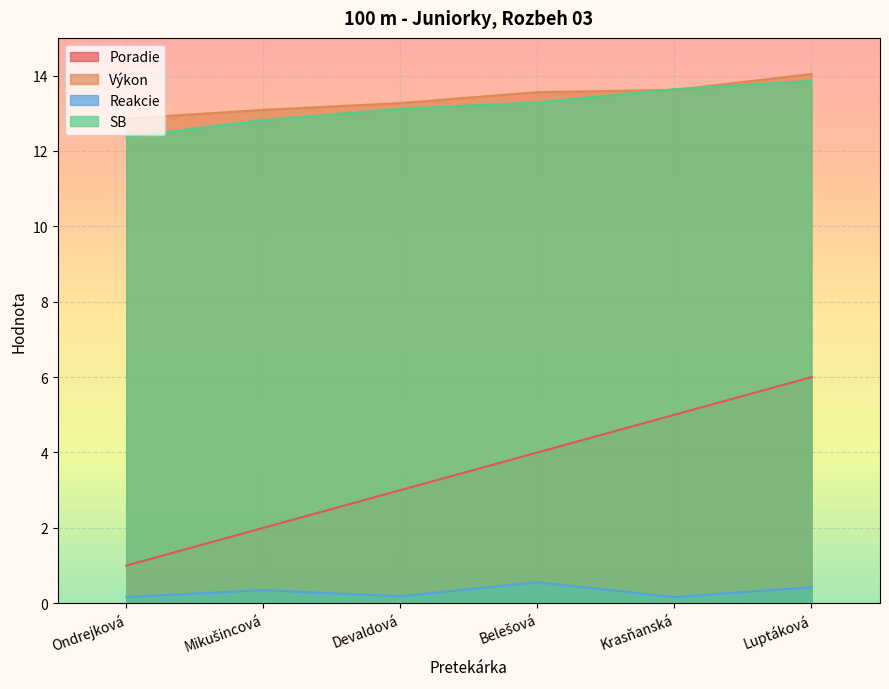

True or false: Výkon and Reakcie intersect in this chart.

False